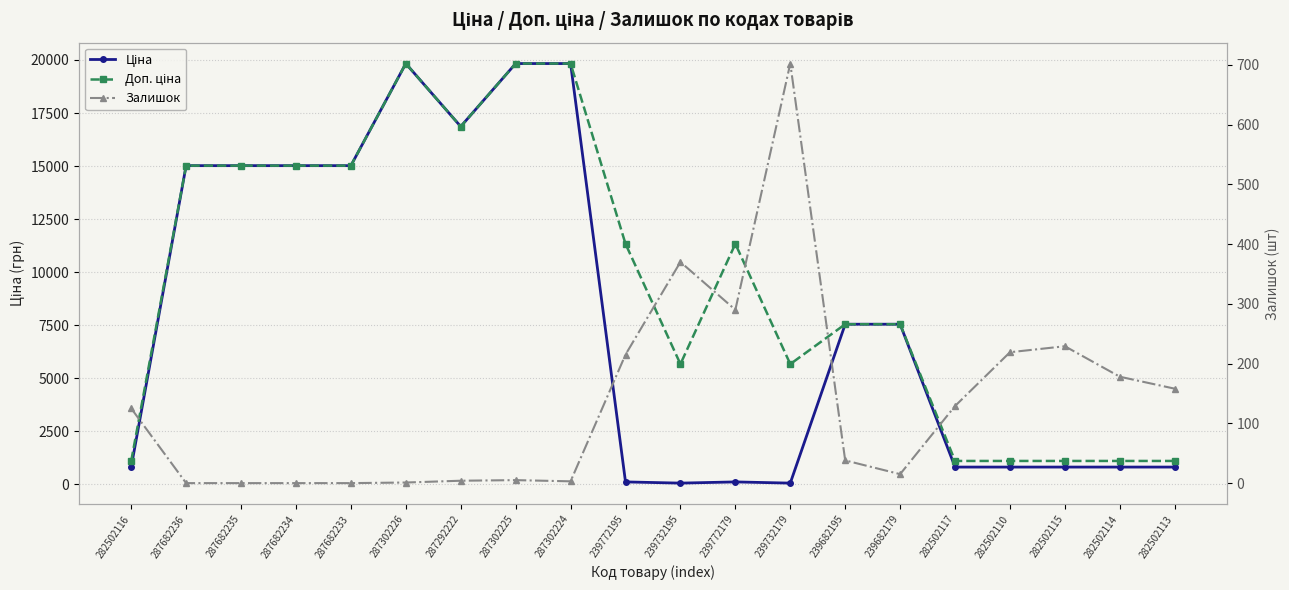

What is the minimum value for Ціна?

56.7